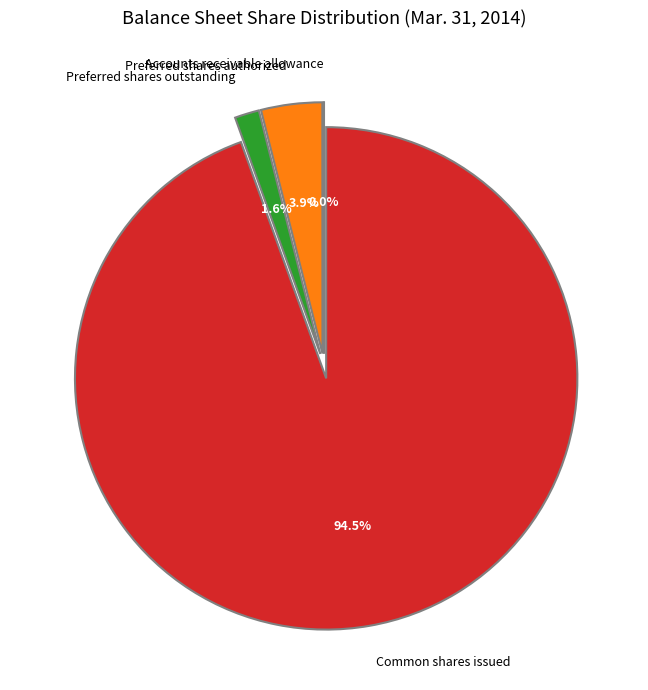

Does Common shares issued account for over 50% of the chart?

Yes